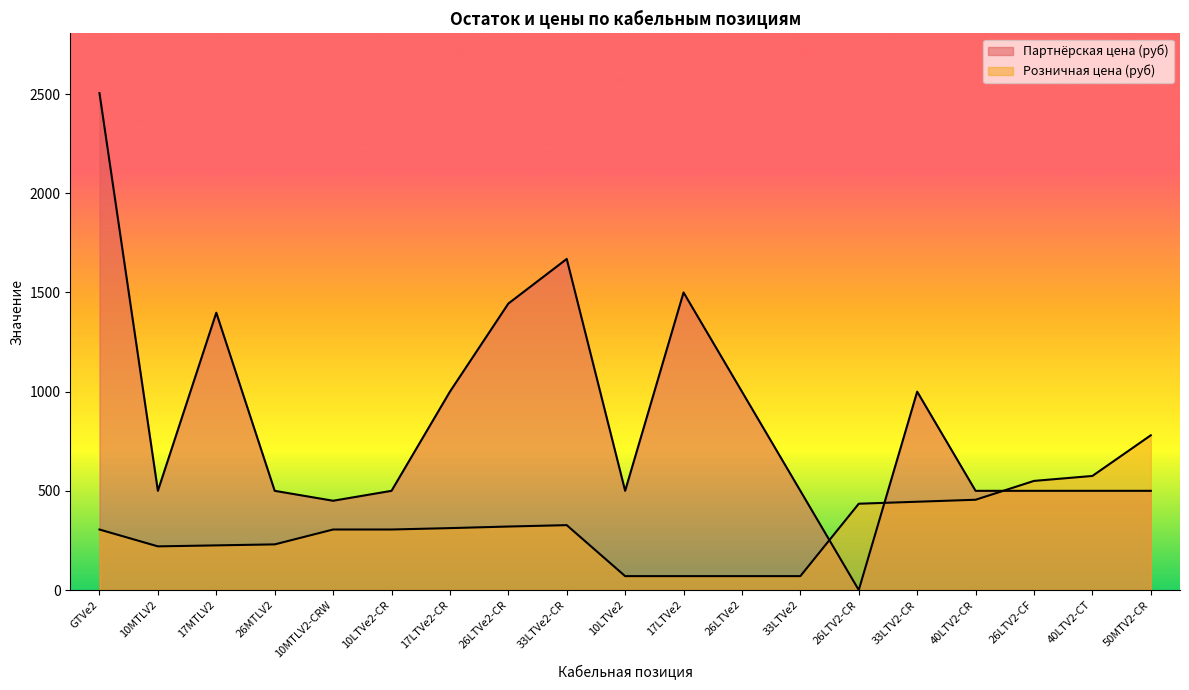

What is the label of the 3rd point from the left?

17MTLV2